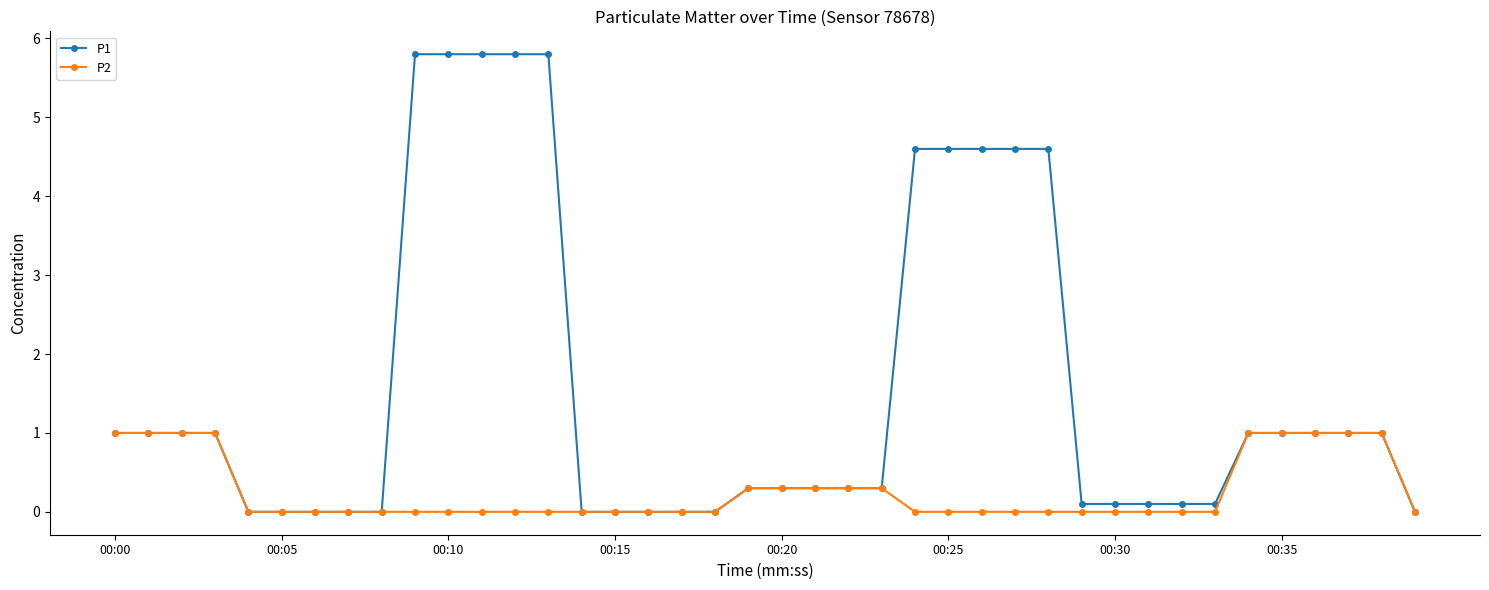

What are all the series names shown in the legend?

P1, P2